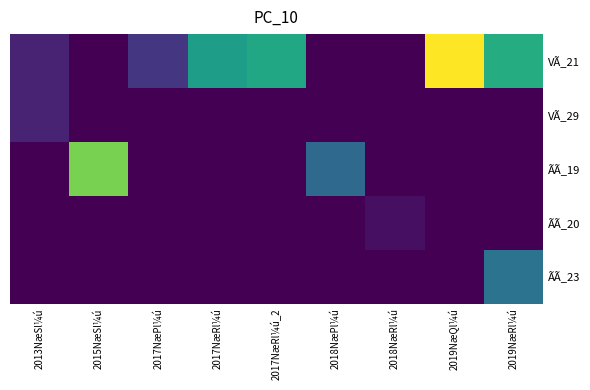

What is the total value across all series at 2013NæSl¼ú?

1.0